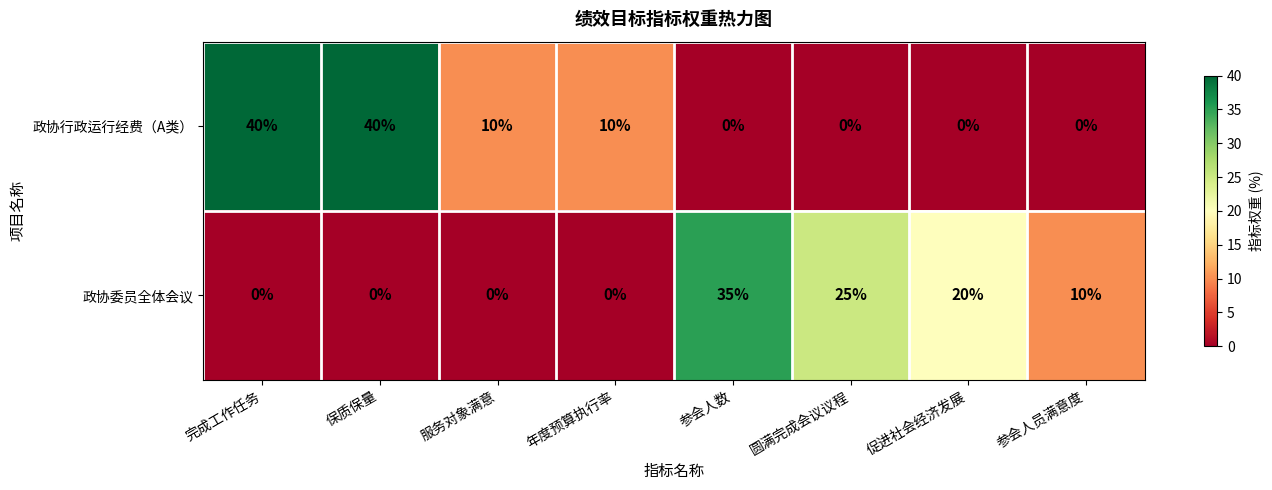

Reading right to left, list all the values displayed in this chart.

政协行政运行经费（A类）: 参会人员满意度=0	促进社会经济发展=0	圆满完成会议议程=0	参会人数=0	年度预算执行率=10	服务对象满意=10	保质保量=40	完成工作任务=40
政协委员全体会议: 参会人员满意度=10	促进社会经济发展=20	圆满完成会议议程=25	参会人数=35	年度预算执行率=0	服务对象满意=0	保质保量=0	完成工作任务=0